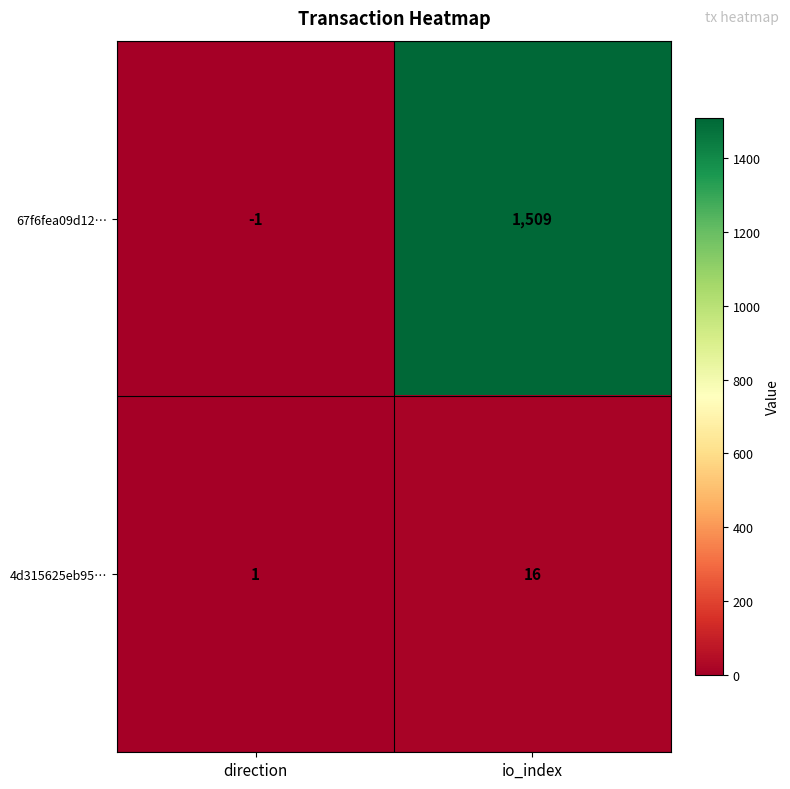

Between direction and io_index, which series saw the biggest shift?

67f6fea09d12…